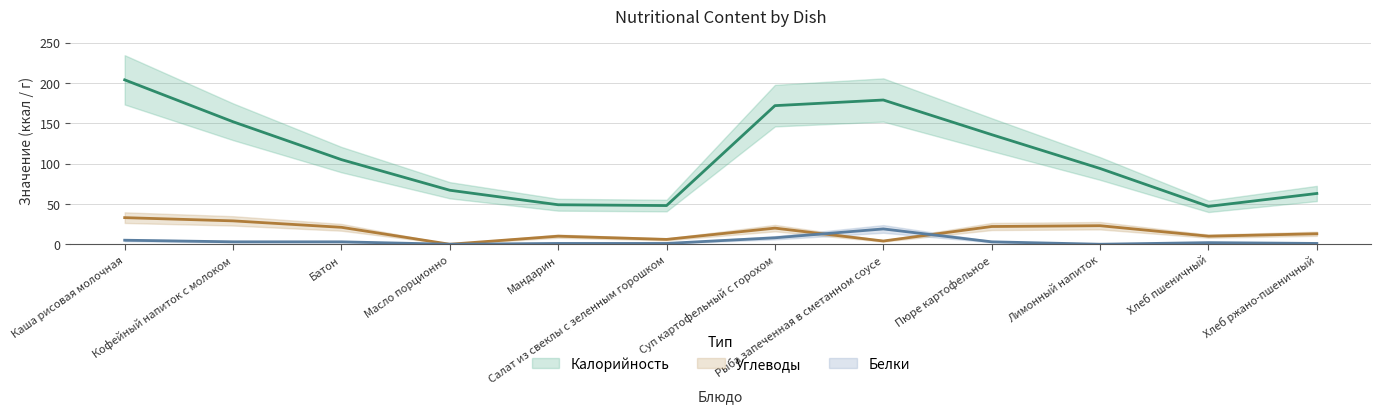

At which category is the sum across all series the highest?

Каша рисовая молочная